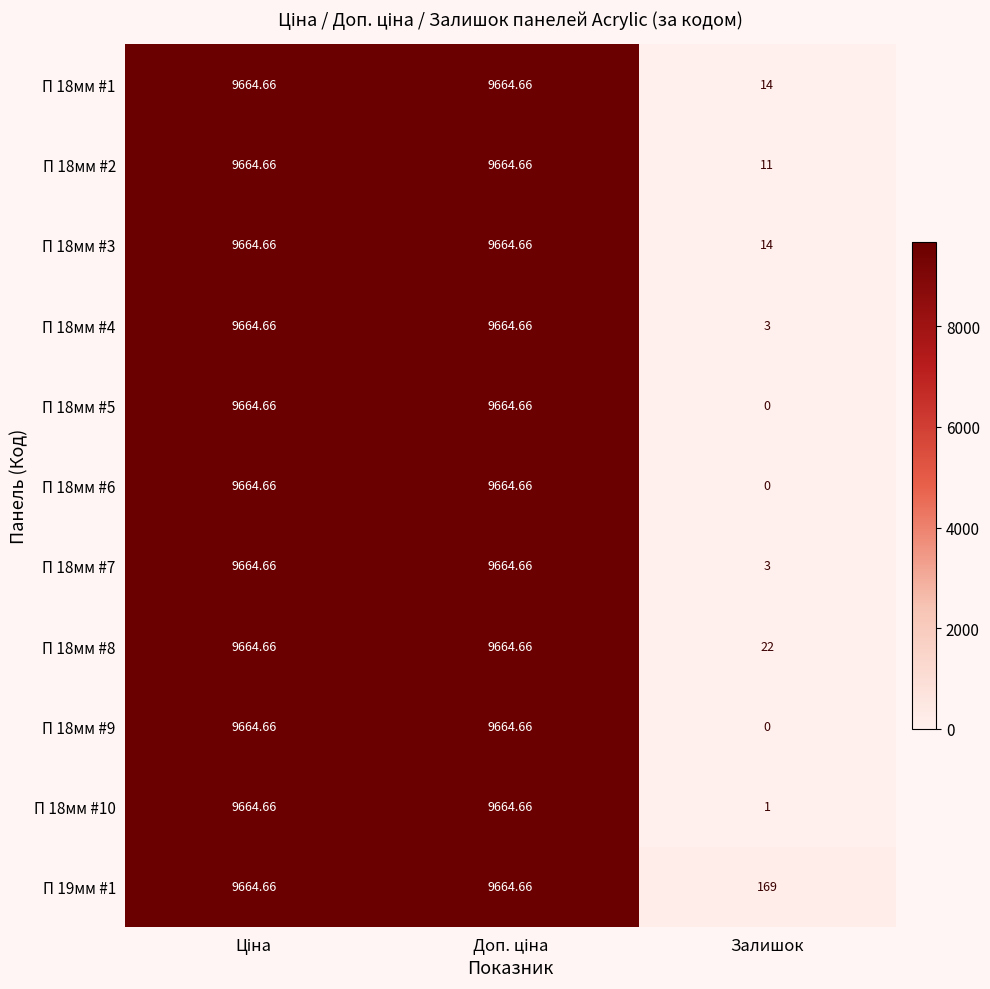

How many series are shown in this chart?

11